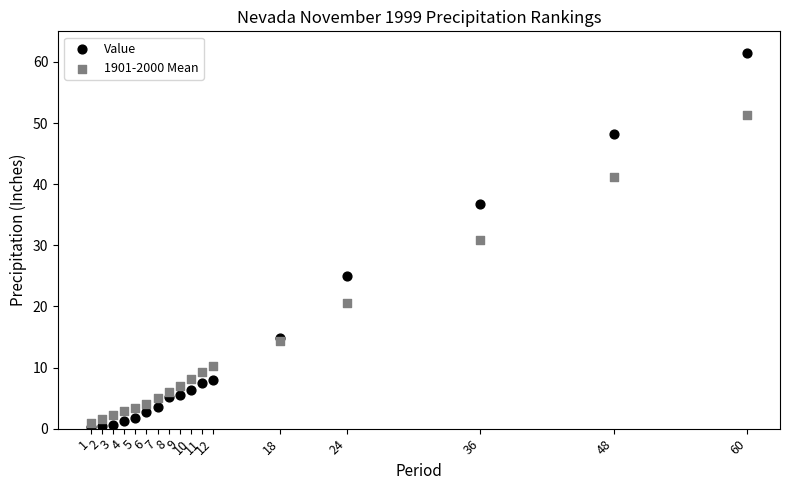

In the Value series, what Y value is closest to 30?

25.0